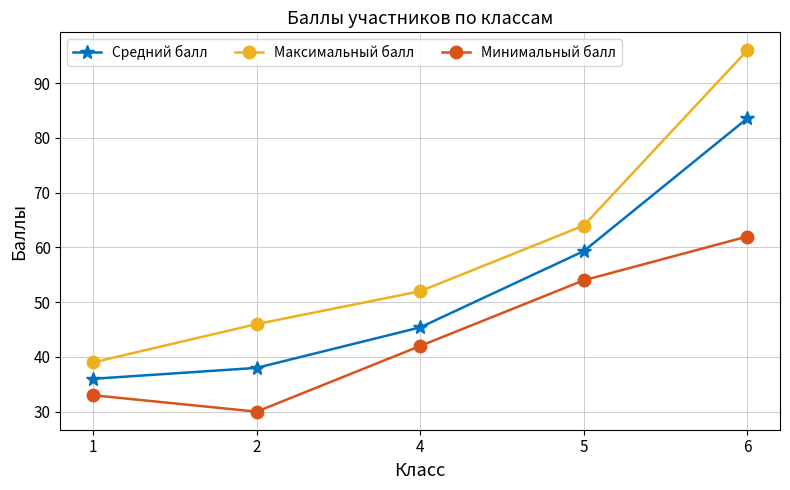

List the labels in order of Максимальный балл value, smallest first.

1, 2, 4, 5, 6